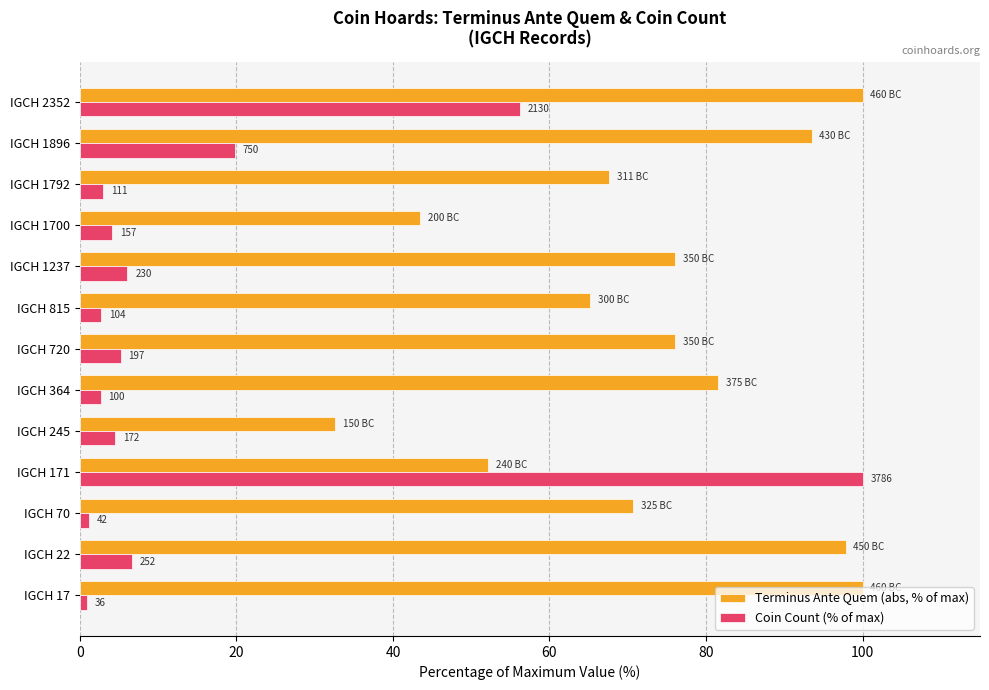

What is the minimum value shown in the chart?

1.0